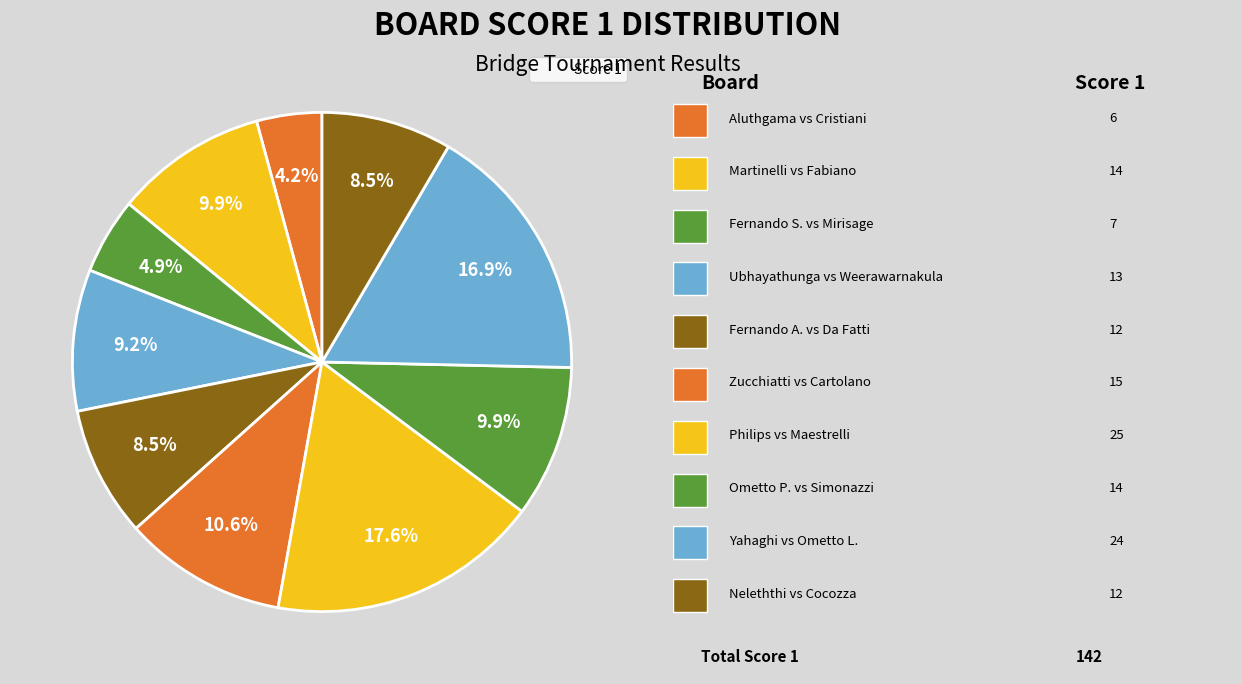

Count the number of slices in the pie.

10